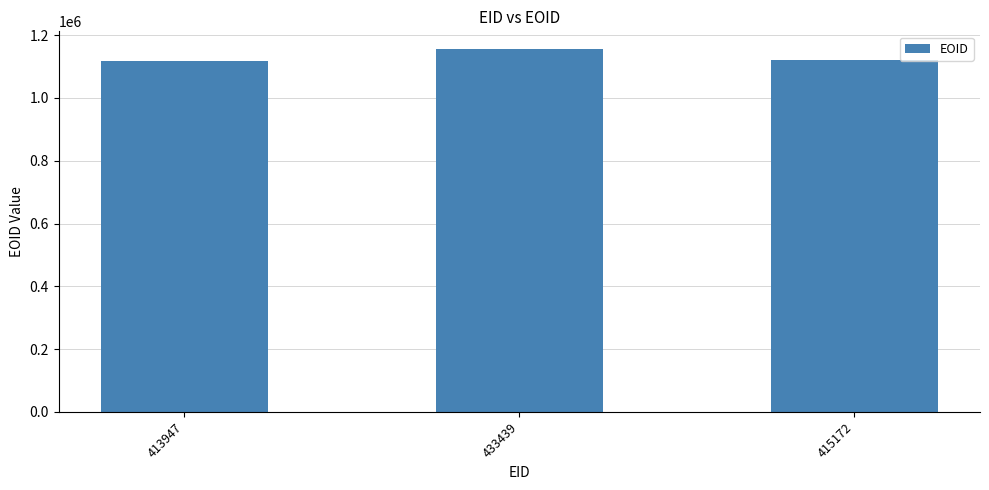

At which label does the data first exceed 1121264?

433439